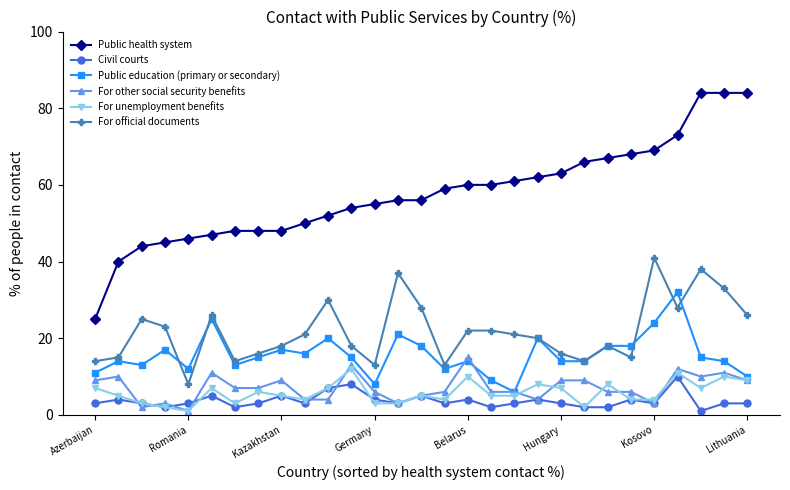

Which series has the widest spread of values?

Public health system